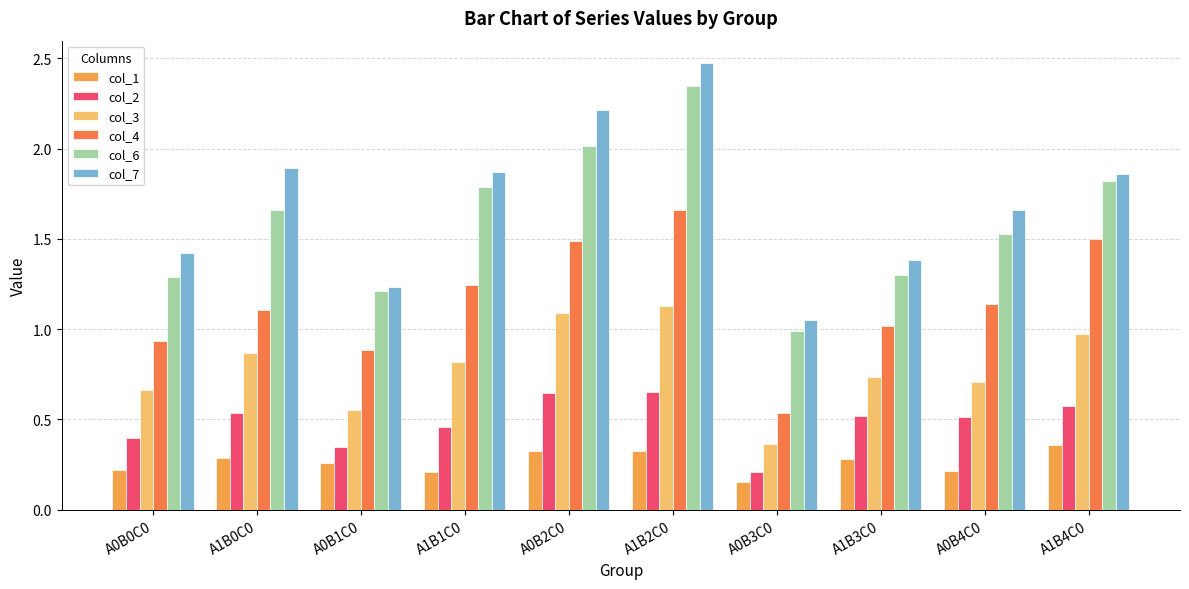

List the series in order of their peak value, lowest first.

col_1, col_2, col_3, col_4, col_6, col_7